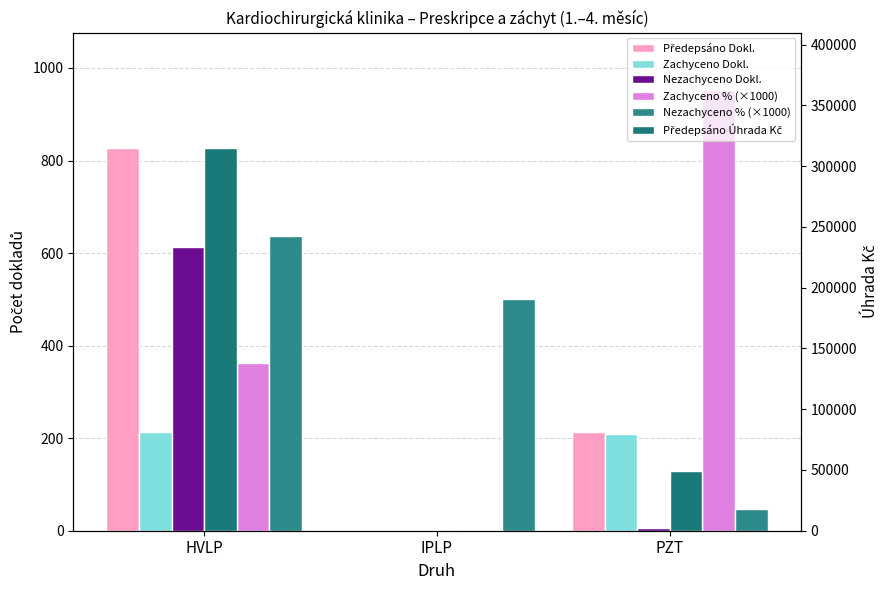

Which series has the largest range (max minus min)?

Předepsáno Úhrada Kč